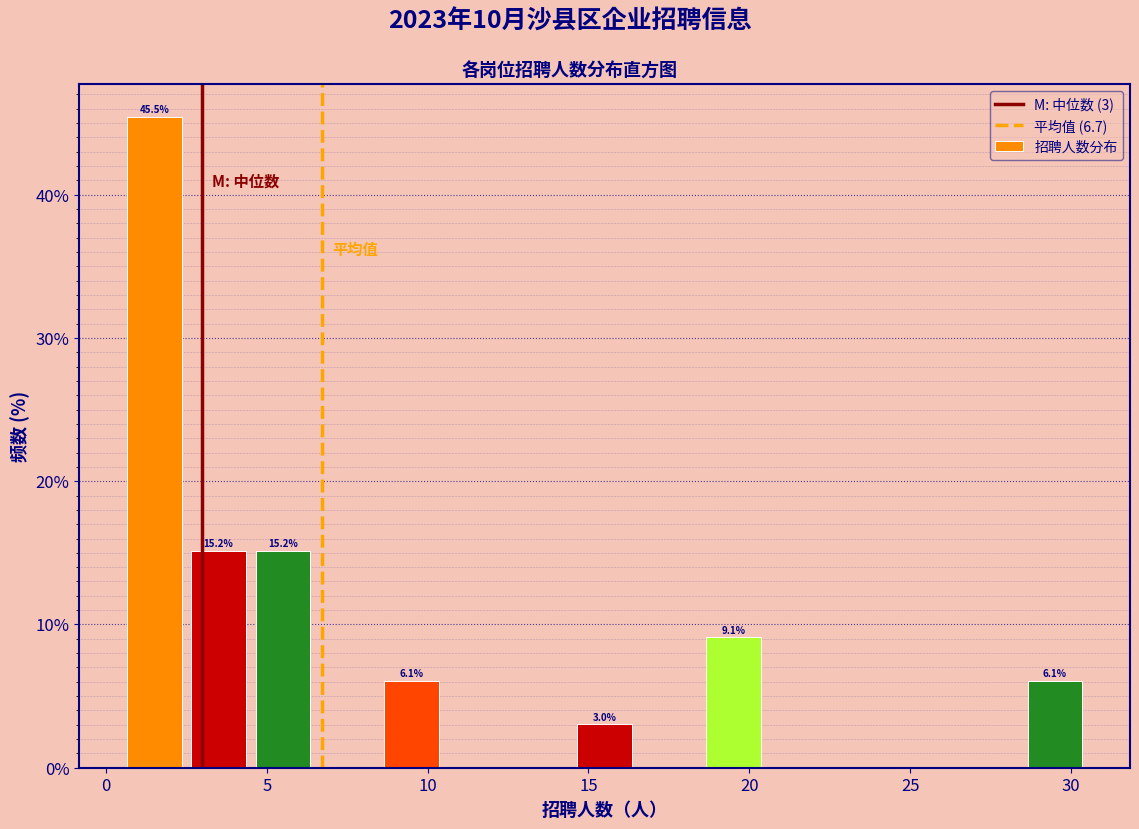

Over which range of the x-axis is the bar tallest?

0.5 to 2.5